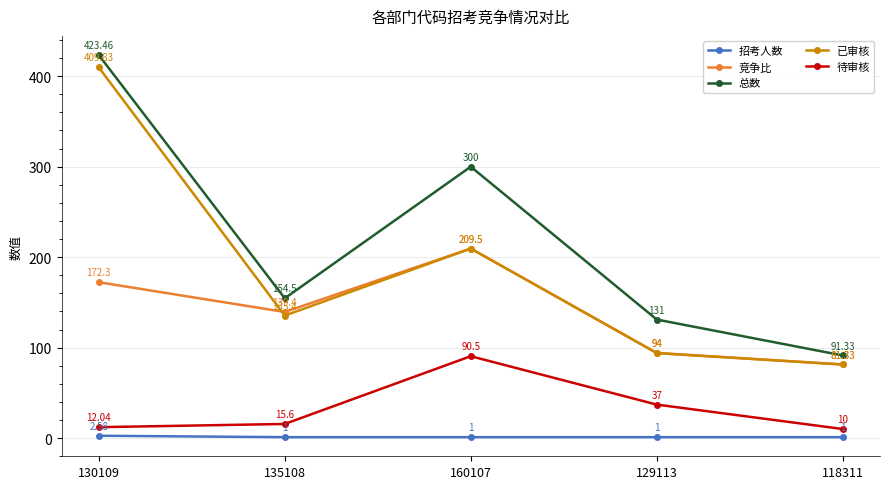

True or false: 总数 has a value of 154.5 at 135108.

True